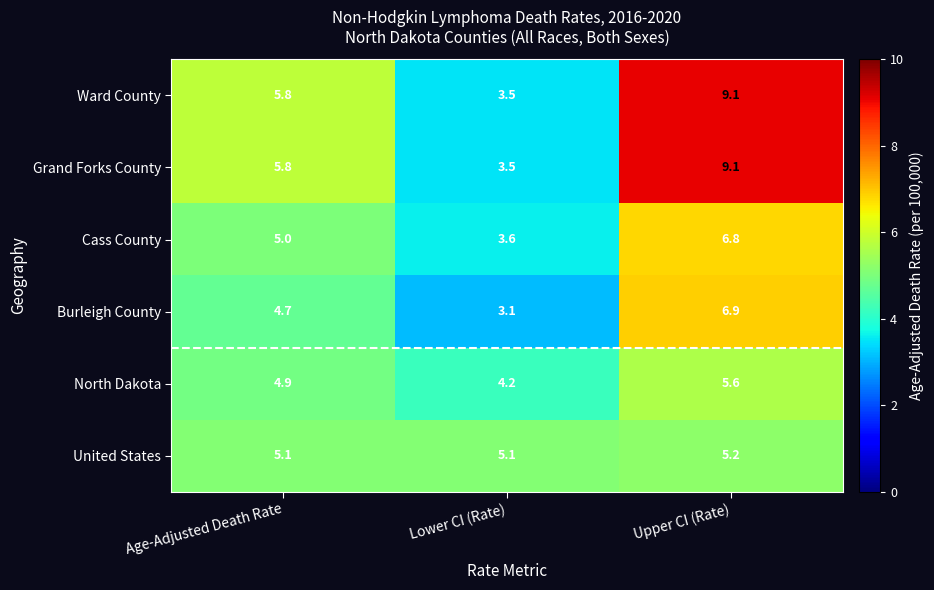

What is the difference between the maximum and minimum values in the Ward County series?

5.6